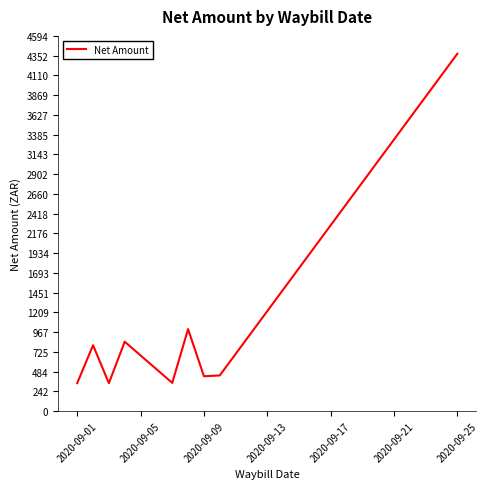

What is the maximum value shown in the chart?

4375.3